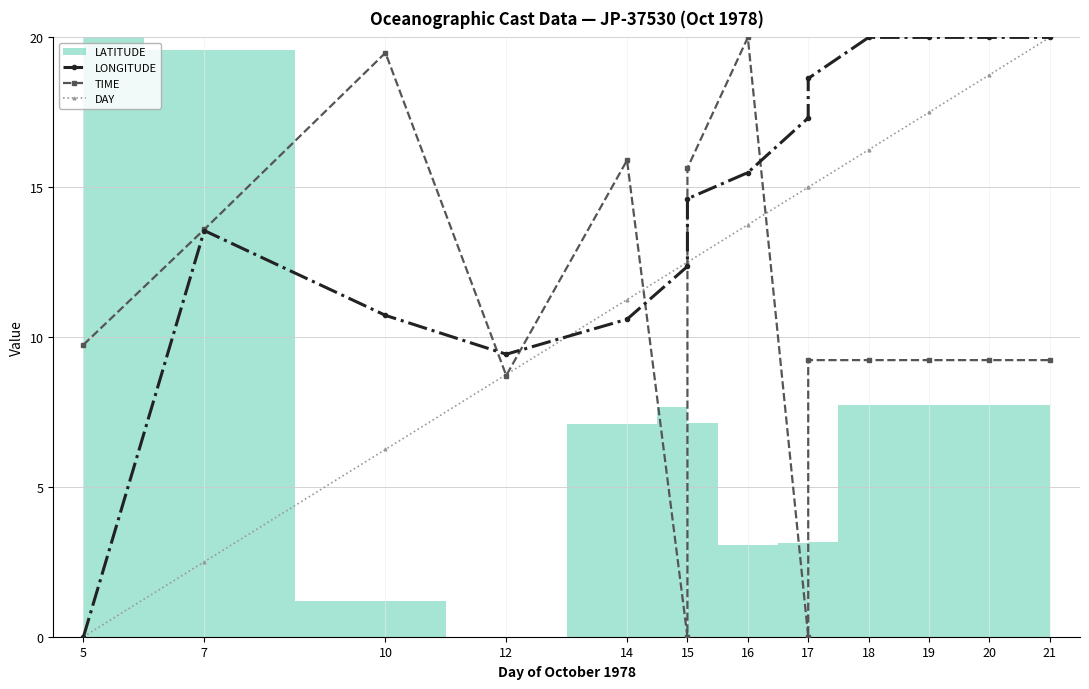

What is the label of the 6th point from the left?

15